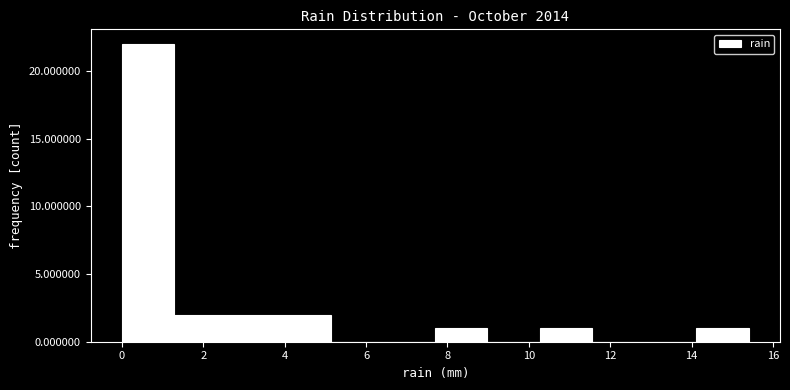

What is the height of the bar covering 3.8 to 5.2 on the x-axis? Neither the bar edges nor the heights are printed on the chart, so give them approximately, as read against the axes.

2